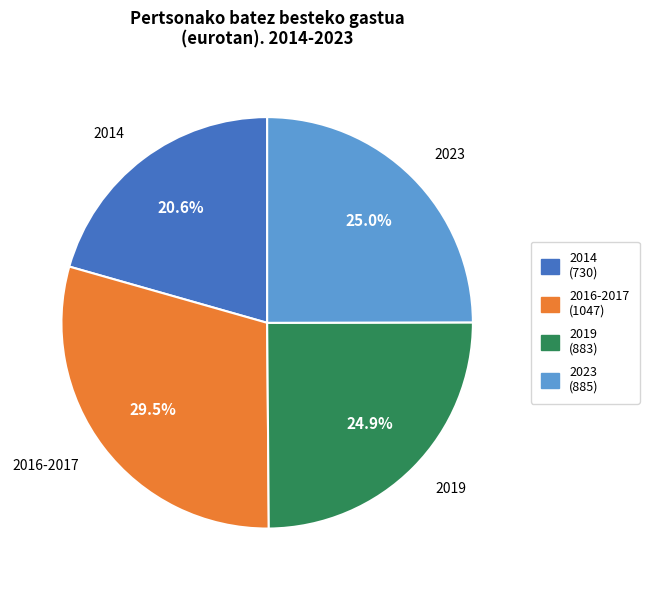

To the nearest percent, what is the difference between the 2023 and 2014 slice percentages?

4%